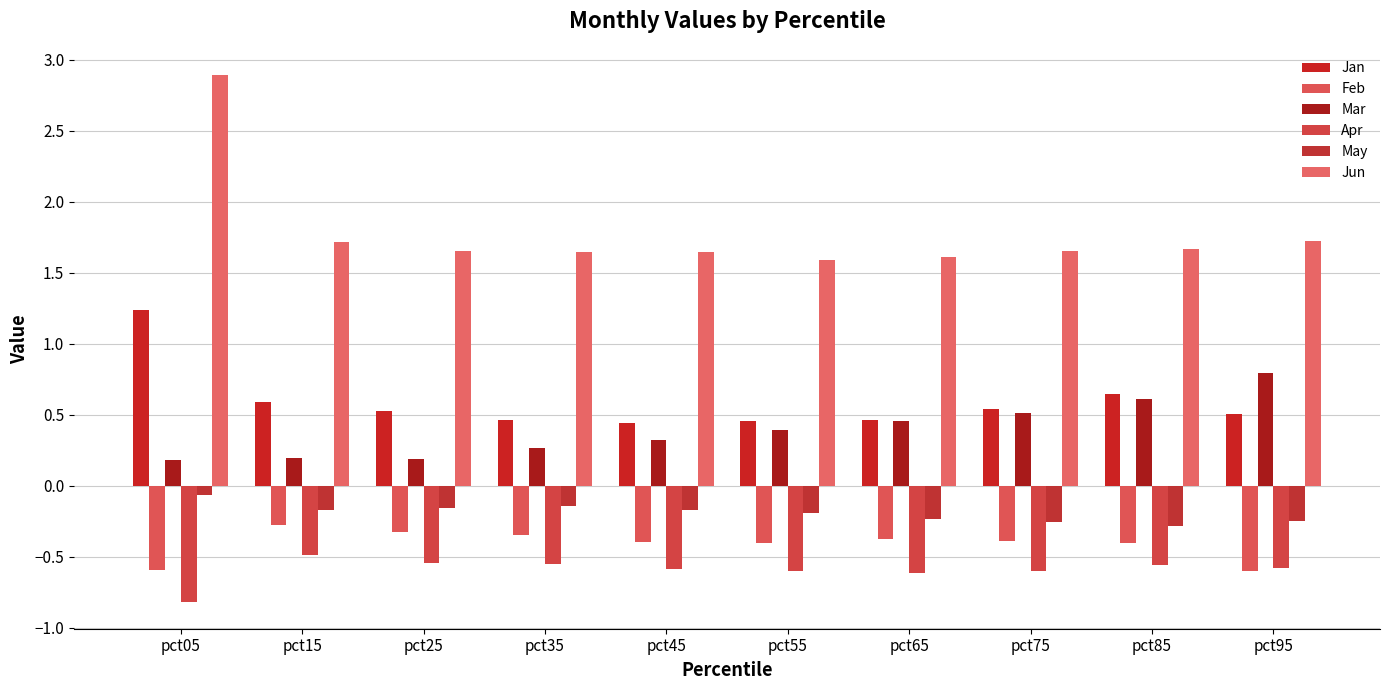

List the series in order of their peak value, highest first.

Jun, Jan, Mar, May, Feb, Apr